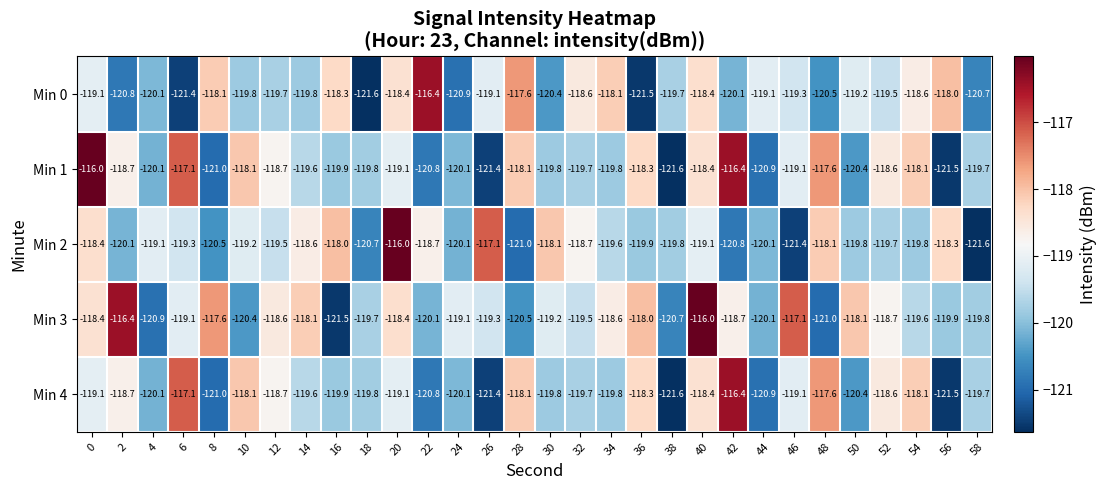

What is the smallest value displayed?

-121.6